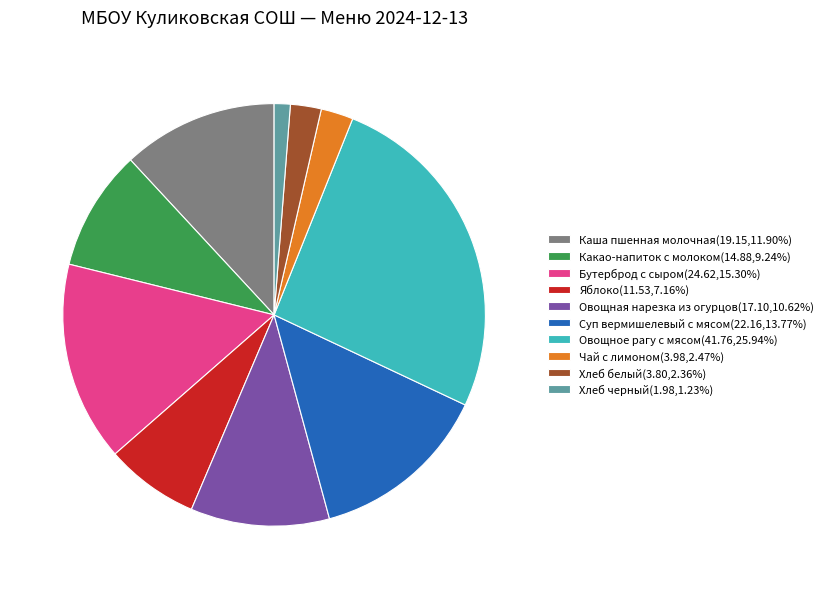

Which category has the biggest portion of the pie?

Овощное рагу с мясом